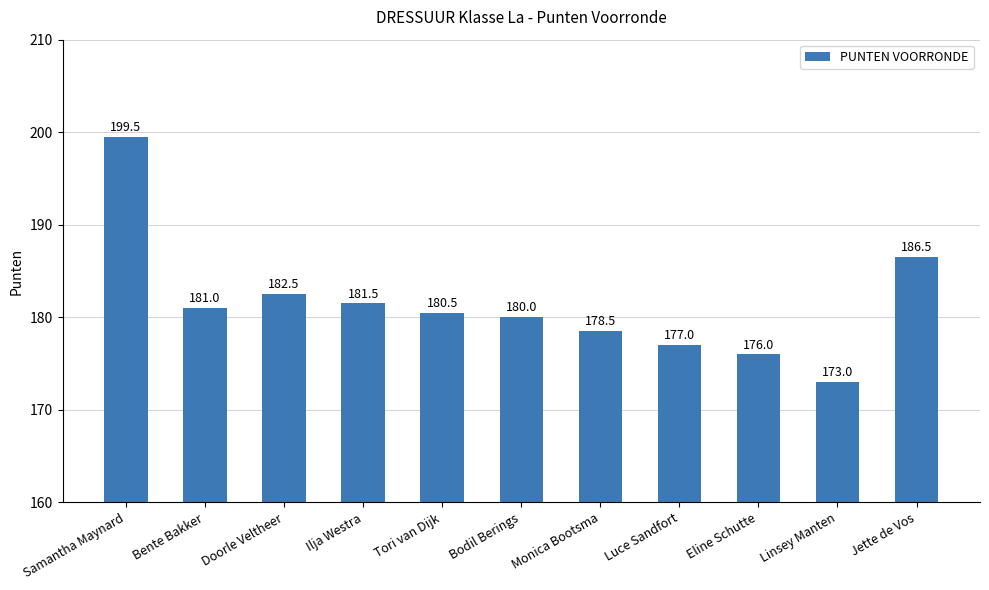

What is the average value?

181.5